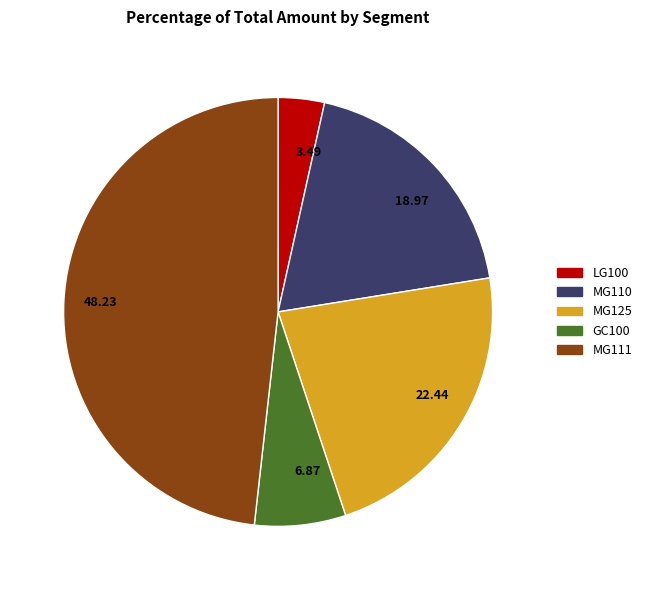

Which has a higher value, 3.49 or 18.97?

18.97